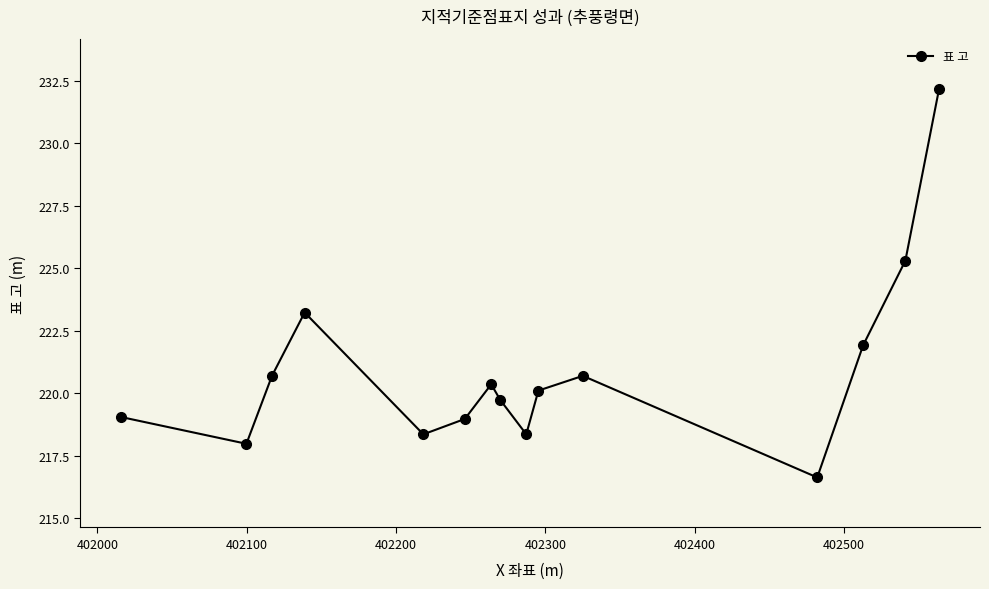

Does the chart display data point markers on the line(s)?

Yes